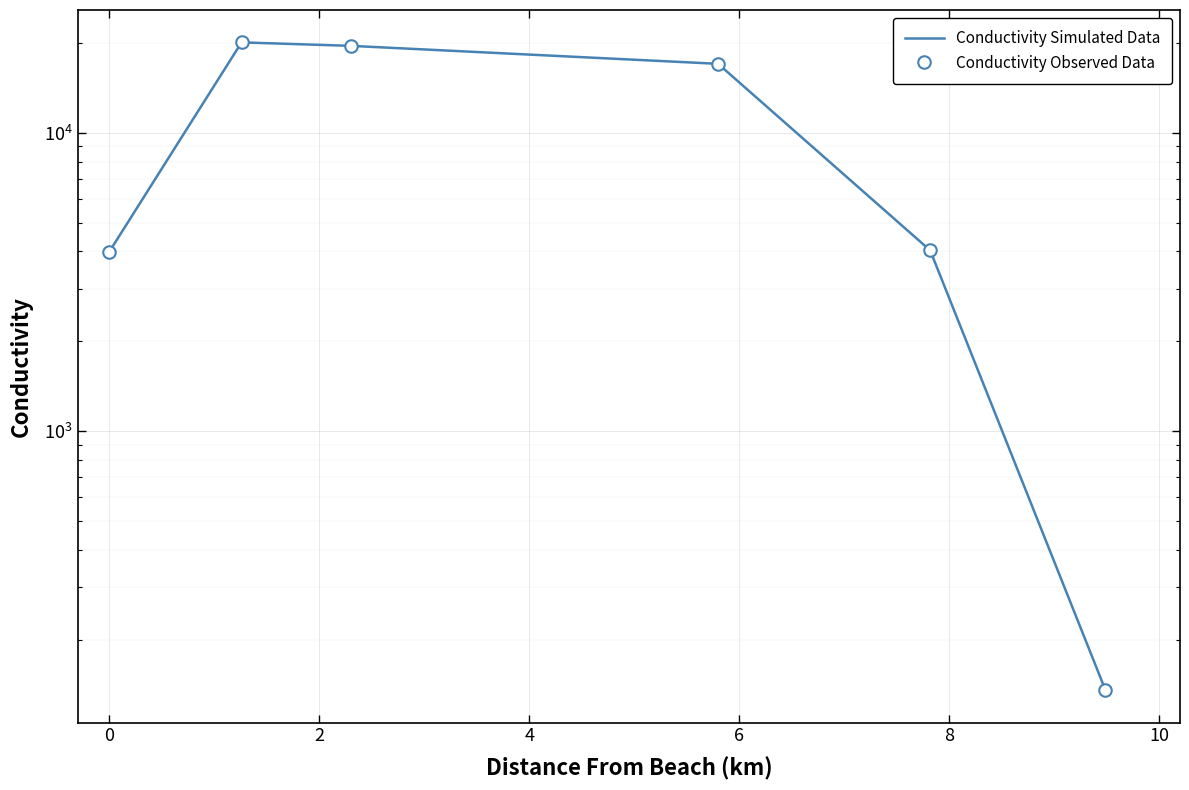

What is the average value of the Conductivity Simulated Data series?

10806.6